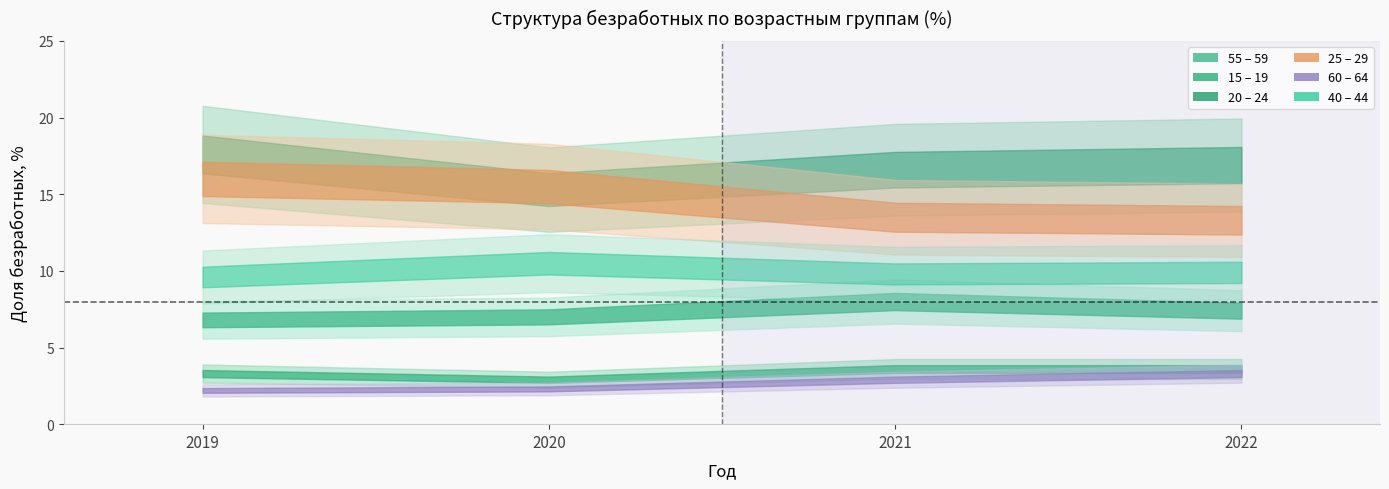

How many lines are shown in the chart?

6